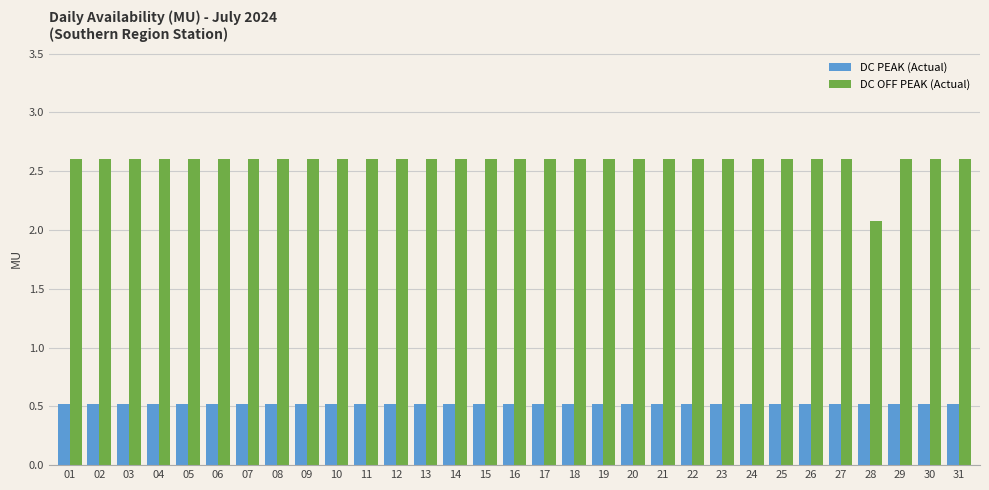

What is the value of the DC OFF PEAK (Actual) bar at the 6th from the left?

2.6